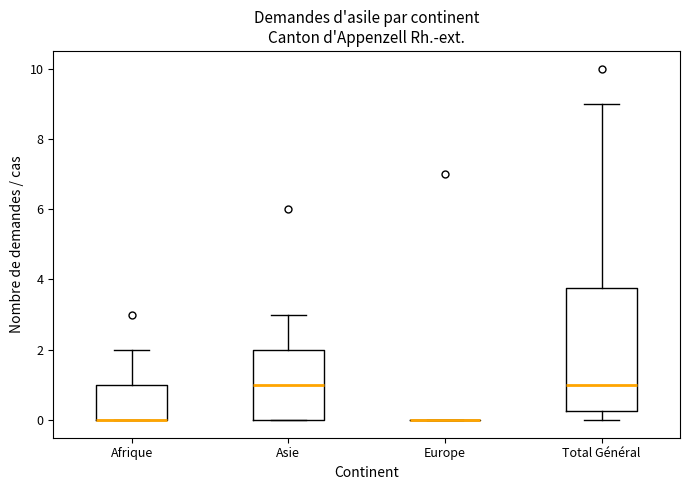

Reading left to right, transcribe this box plot: for each box, give where its median line is, the range the box spans, and where its two whiskers end, as read against the y-axis. The values are not printed on the chart, so give them approximately, as read against the axis.

Afrique: median 0.0 (drawn on the box's lower edge), box 0.0 to 1.0, whiskers 0.0 to 2.0
Asie: median 1.0, box 0.0 to 2.0, whiskers 0.0 to 3.0
Europe: box collapsed to a line at 0.0, whiskers 0.0 to 0.0
Total Général: median 1.0, box 0.2 to 3.8, whiskers 0.0 to 9.0